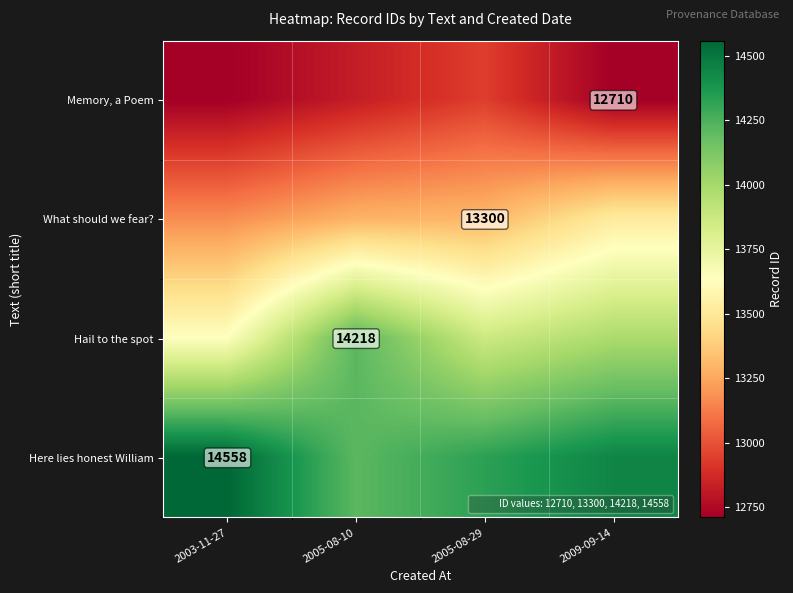

Where does the Hail to the spot series first go above 13980?

2005-08-10